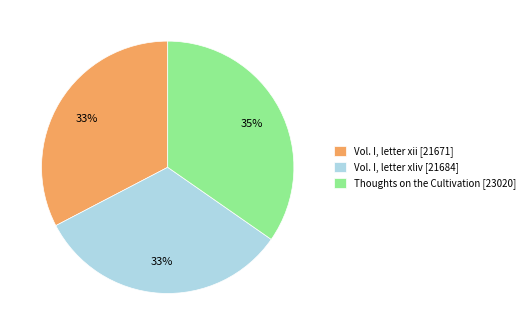

What is the largest slice in the pie chart?

Thoughts on the Cultivation [23020]